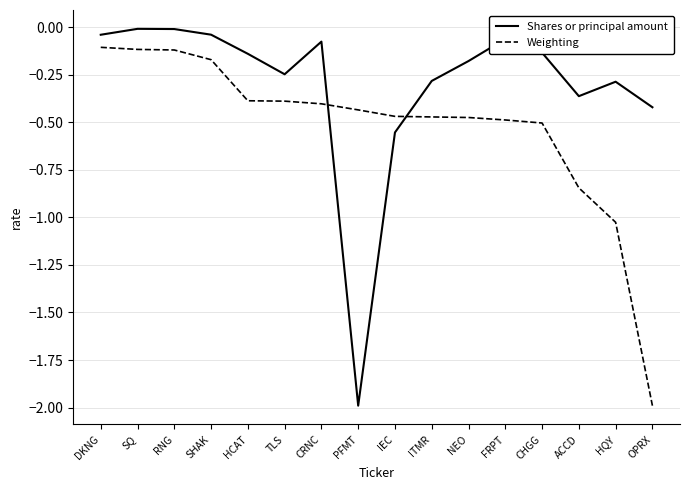

What are all the series names shown in the legend?

Shares or principal amount, Weighting